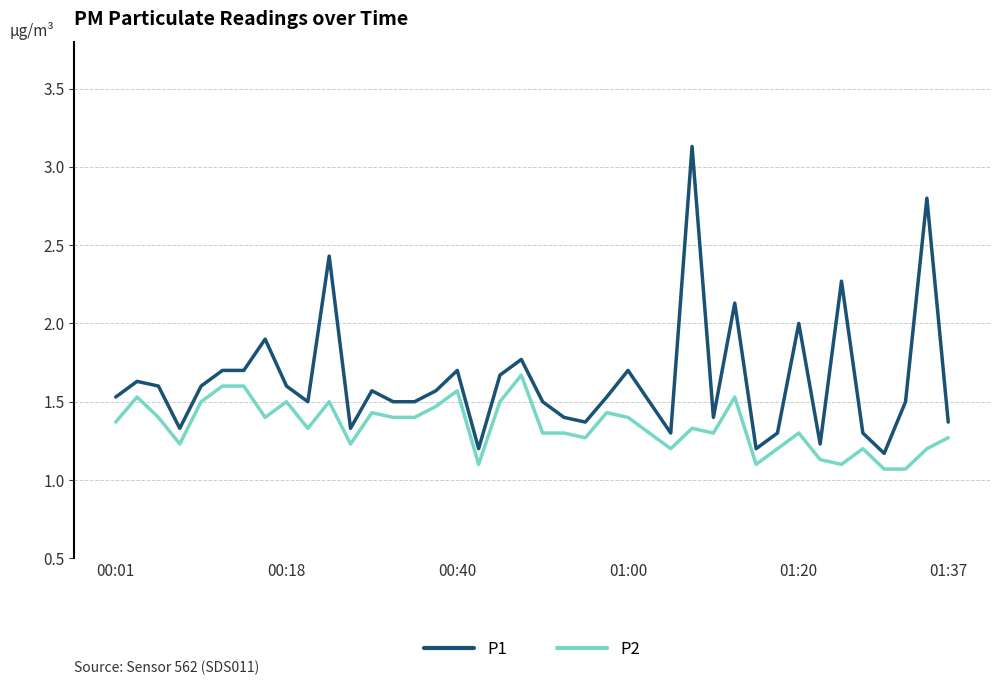

What is the difference between the maximum and minimum values in the P2 series?

0.6